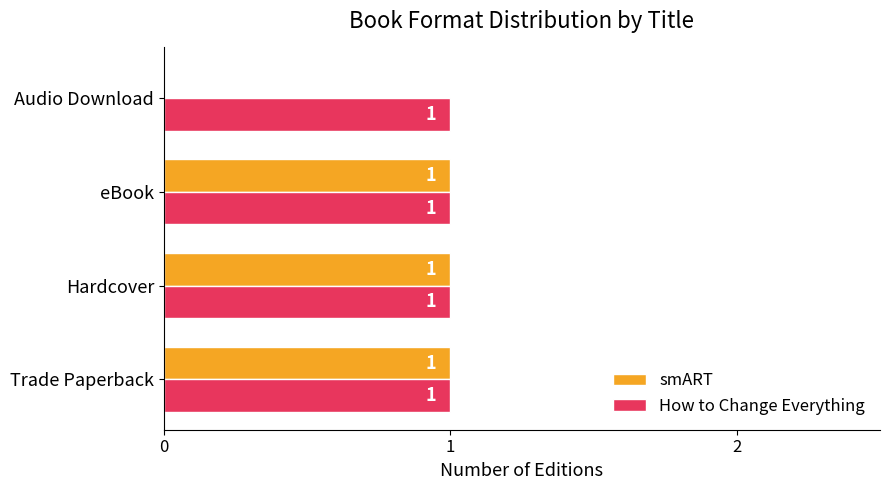

What are all the series names shown in the legend?

smART, How to Change Everything